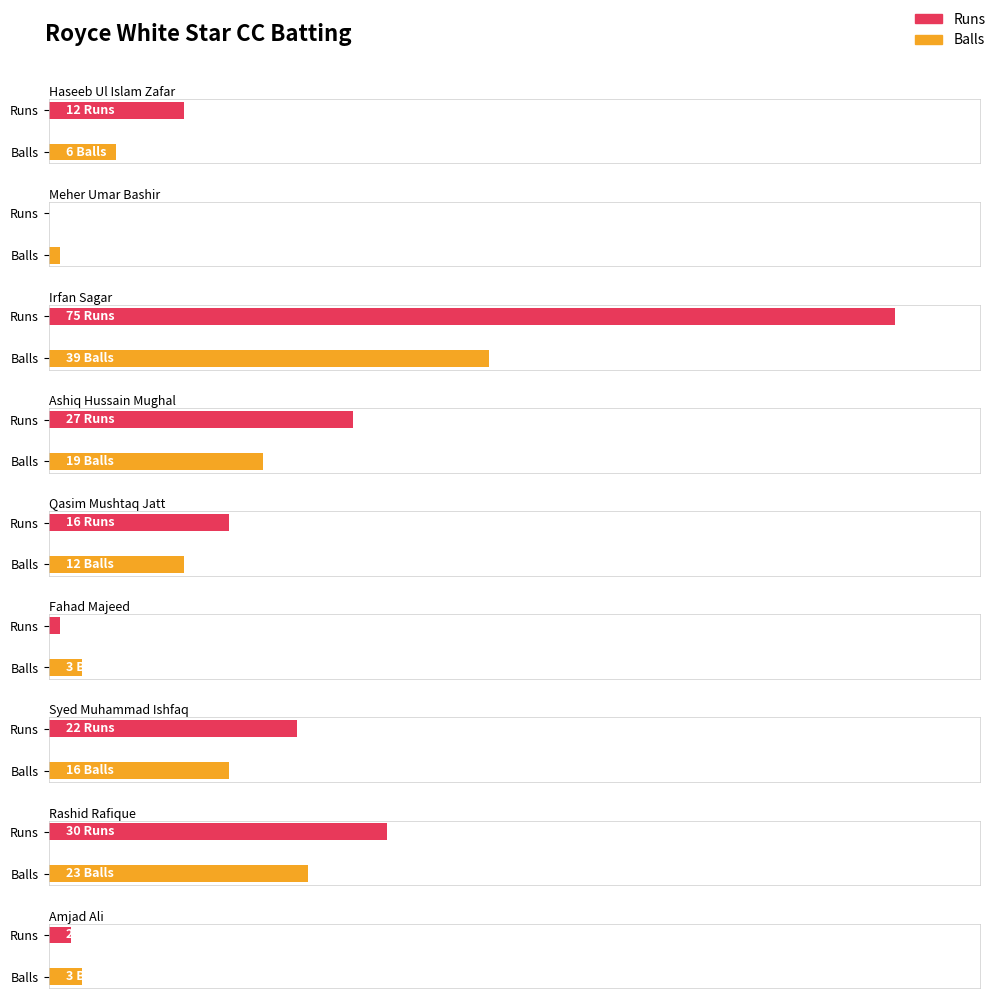

What is the value of the Runs bar at the 1st from the left?

12